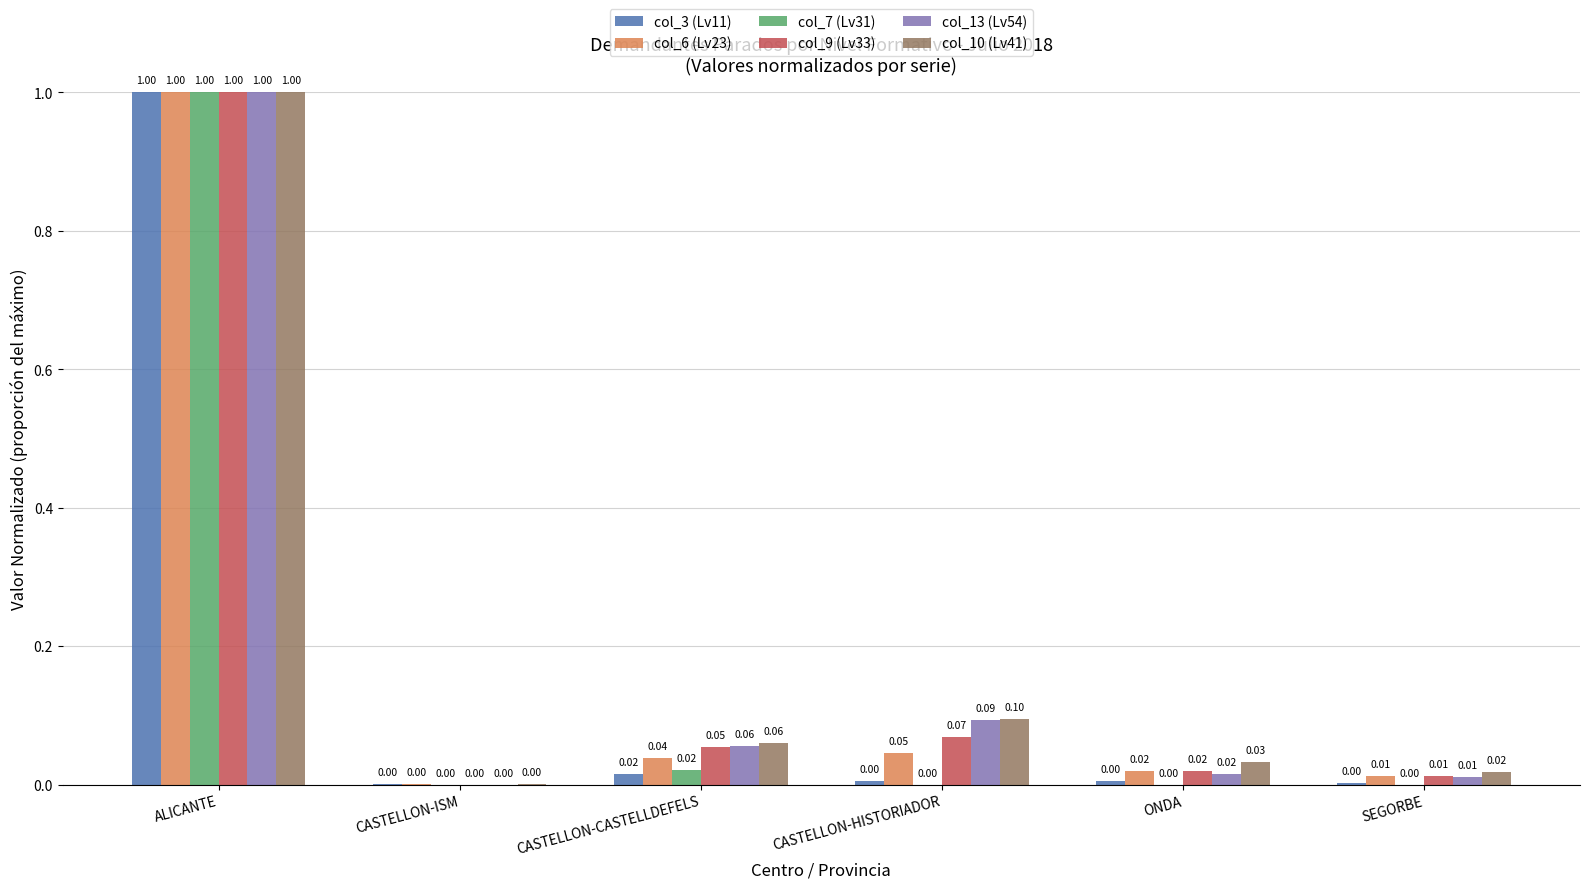

Where is col_9 (Lv33) nearest to the value 0?

CASTELLON-ISM